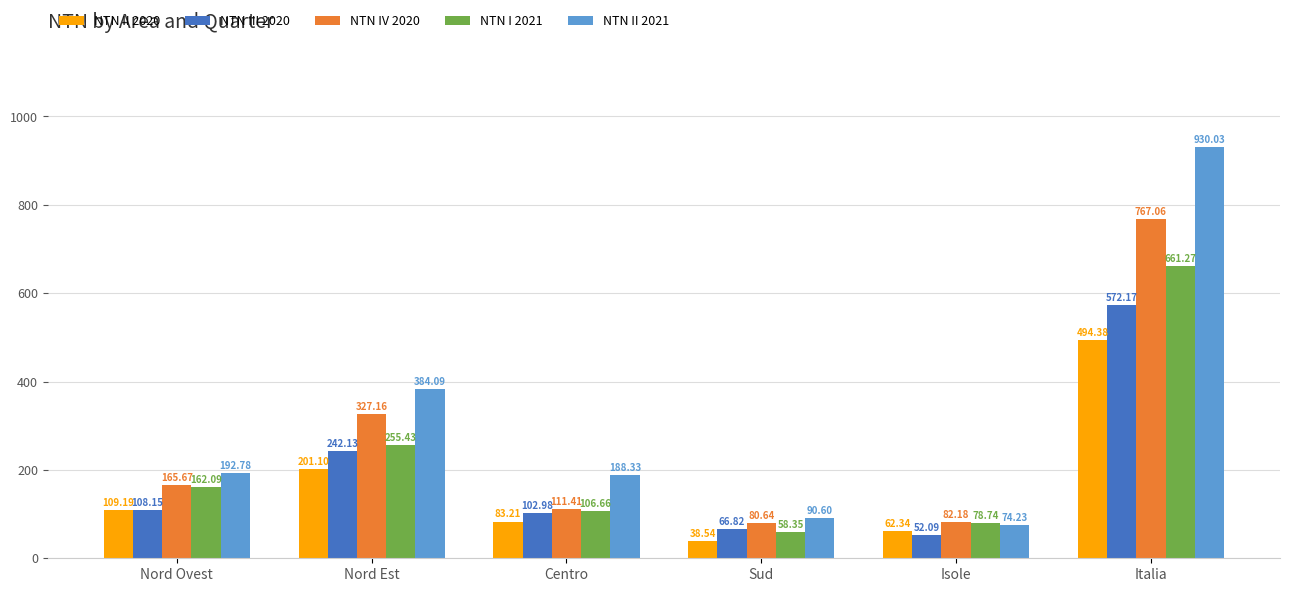

At how many categories does at least one series exceed 875?

1